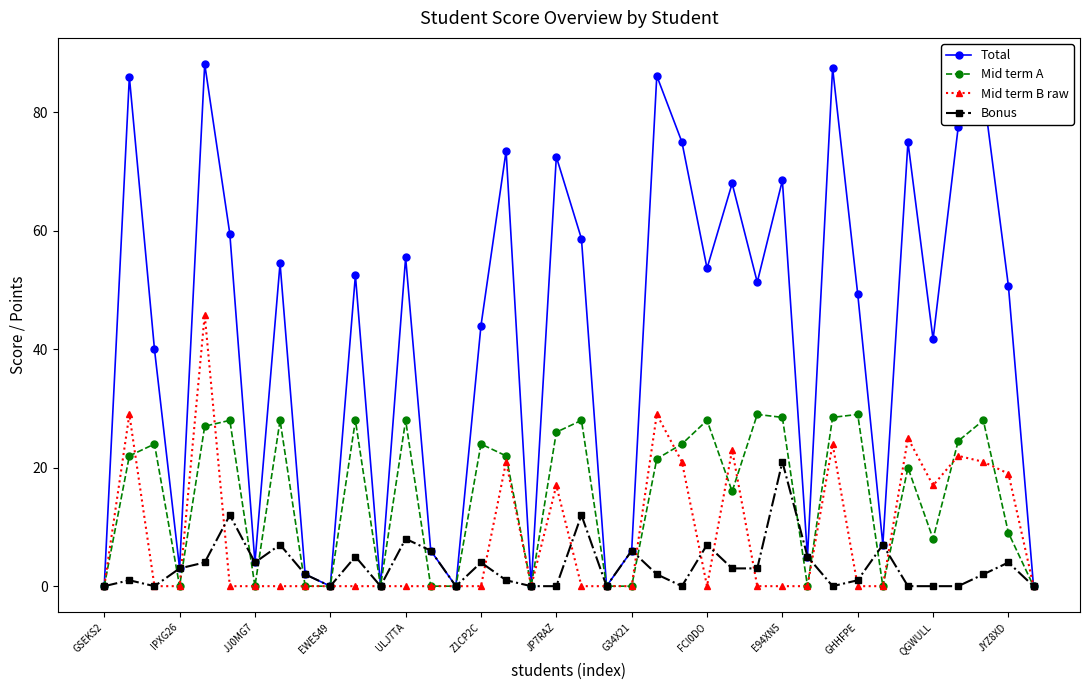

What is the highest value of the Mid term A series?

29.0